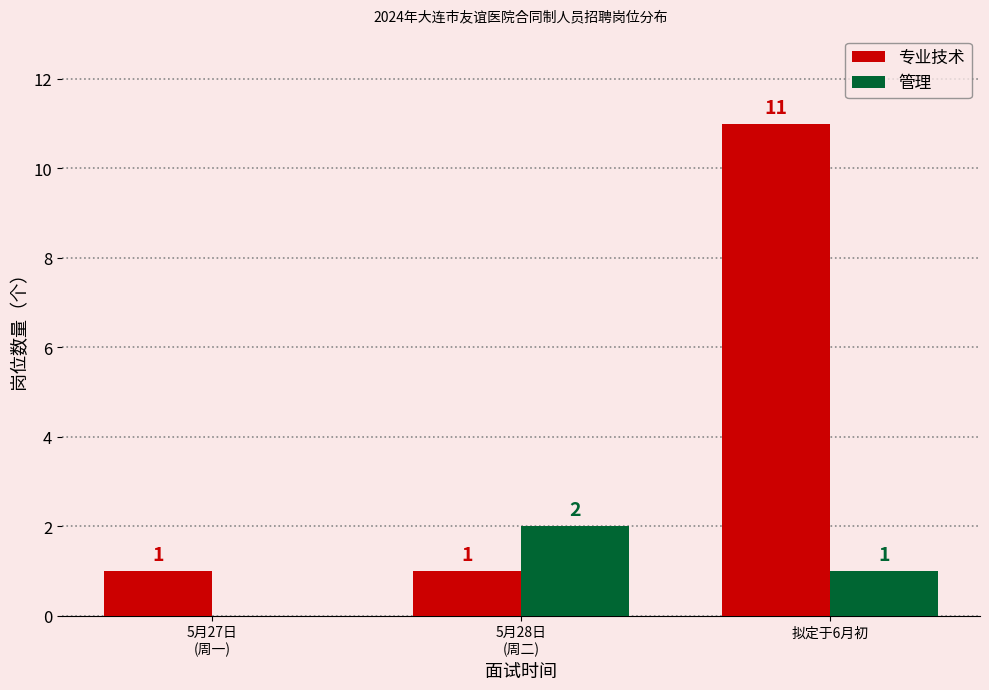

Count the number of data series in this chart.

2